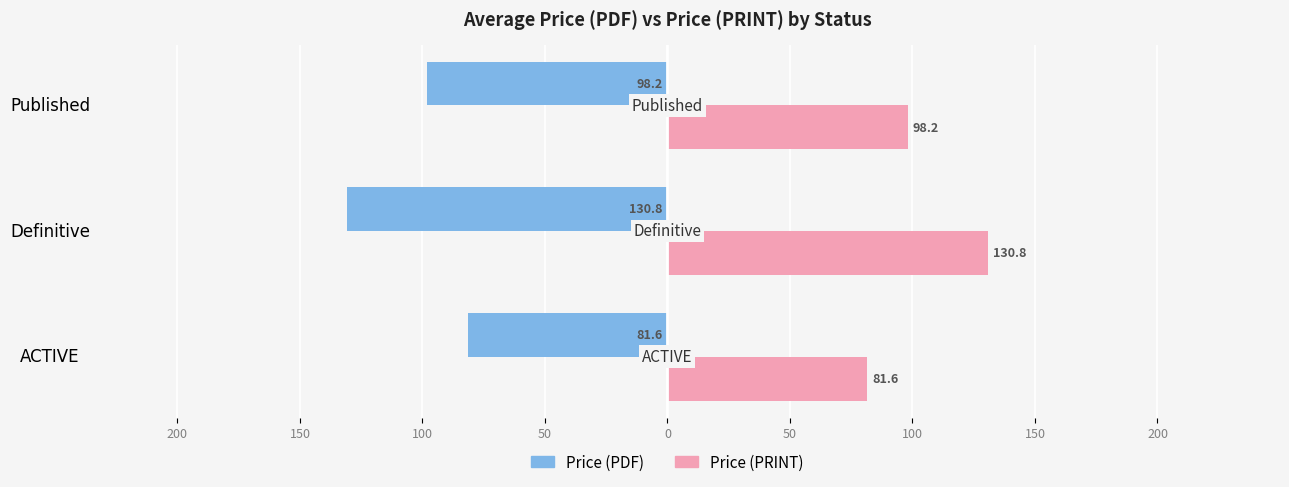

What are all the series names shown in the legend?

Price (PDF), Price (PRINT)